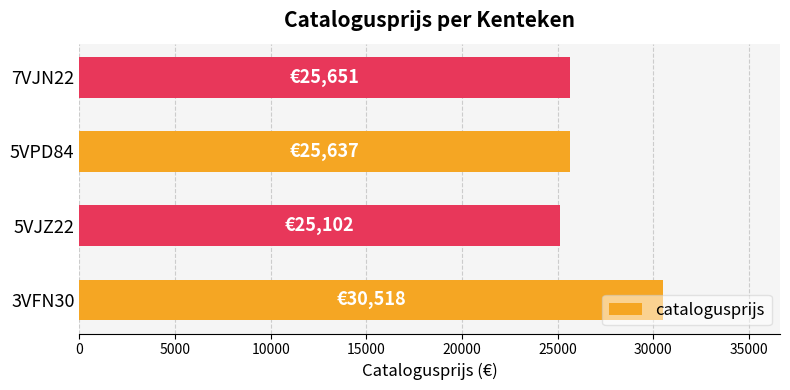

Is it true that the value at 5VJZ22 is 40185?

False